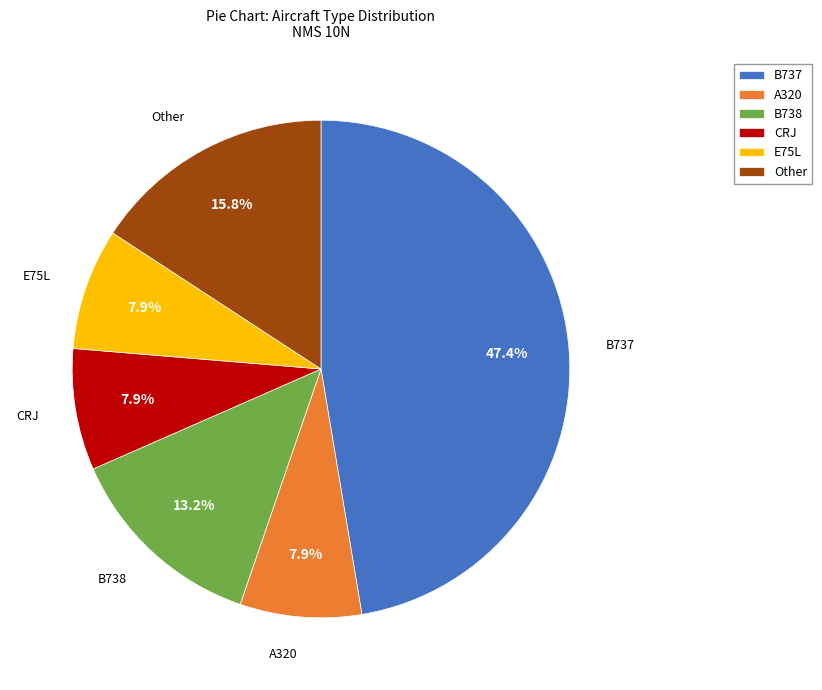

Is there any slice that represents more than half of the pie?

No